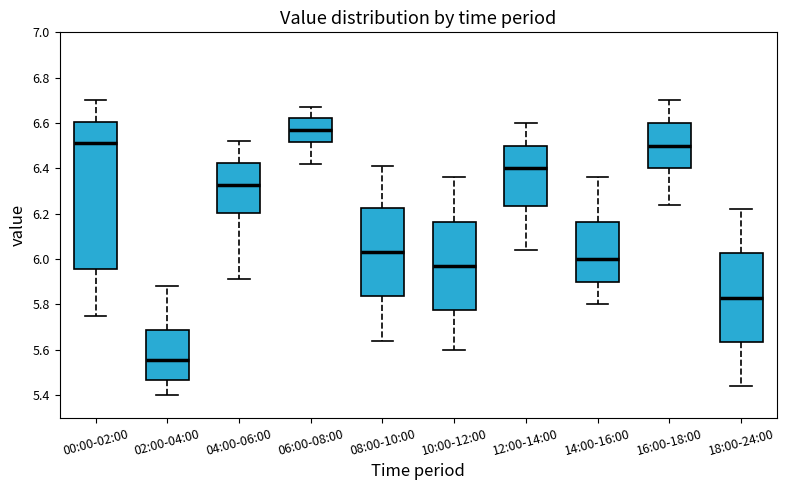

Where does the lower whisker of the box for 04:00-06:00 end on the y-axis? The values are not printed on the chart, so give them approximately, as read against the axis.

5.92